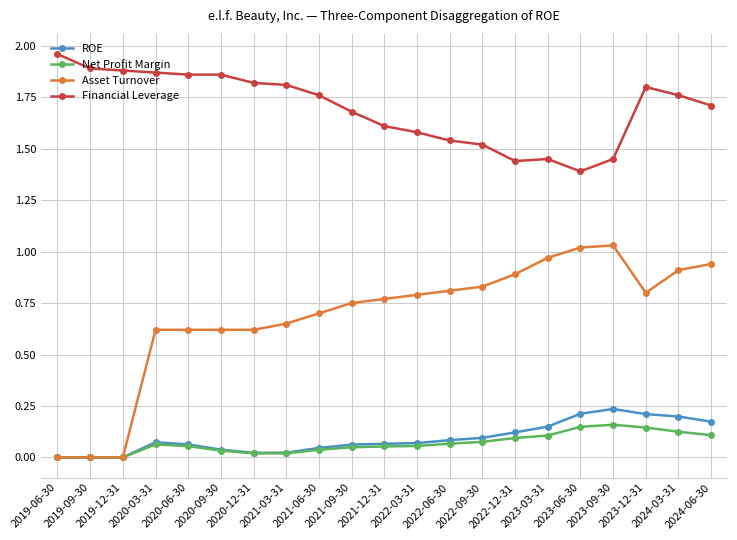

Which series has the widest spread of values?

Asset Turnover